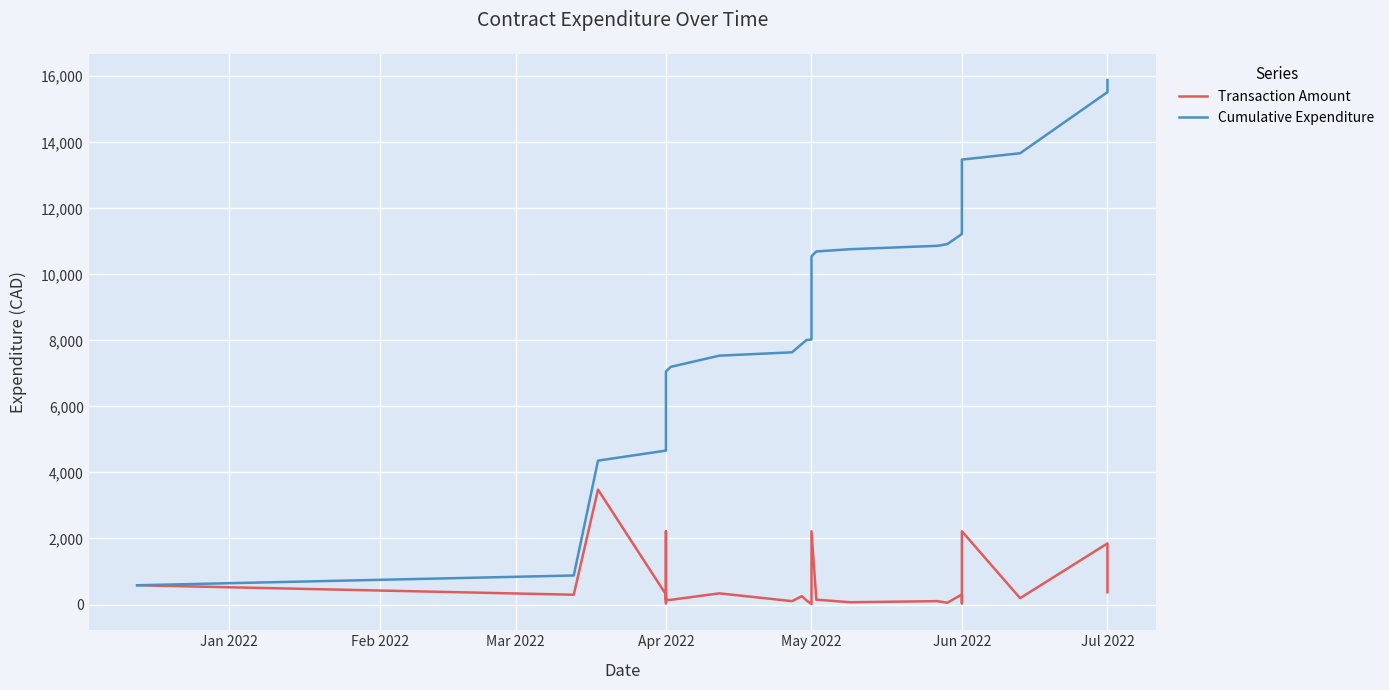

True or false: Cumulative Expenditure and Transaction Amount cross at least once.

False